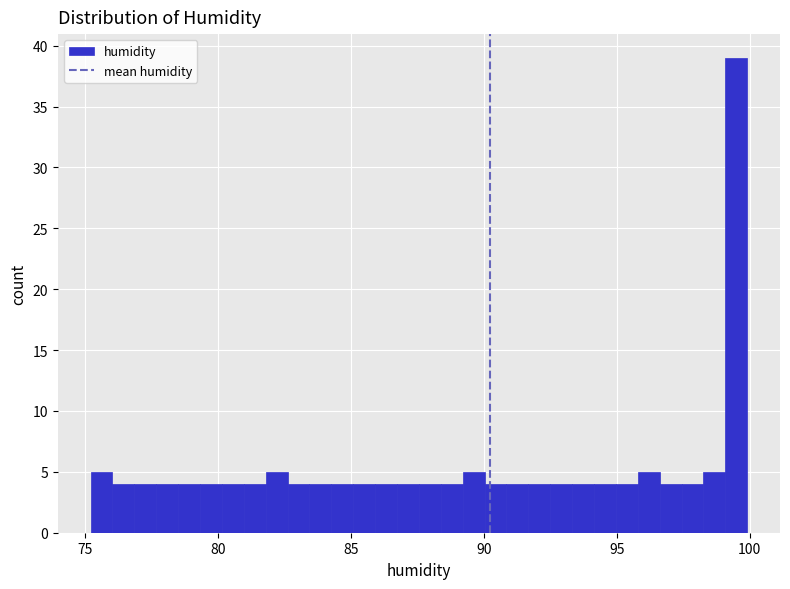

Read against the x-axis, roughly where is the centre of the tallest bar?

99.5